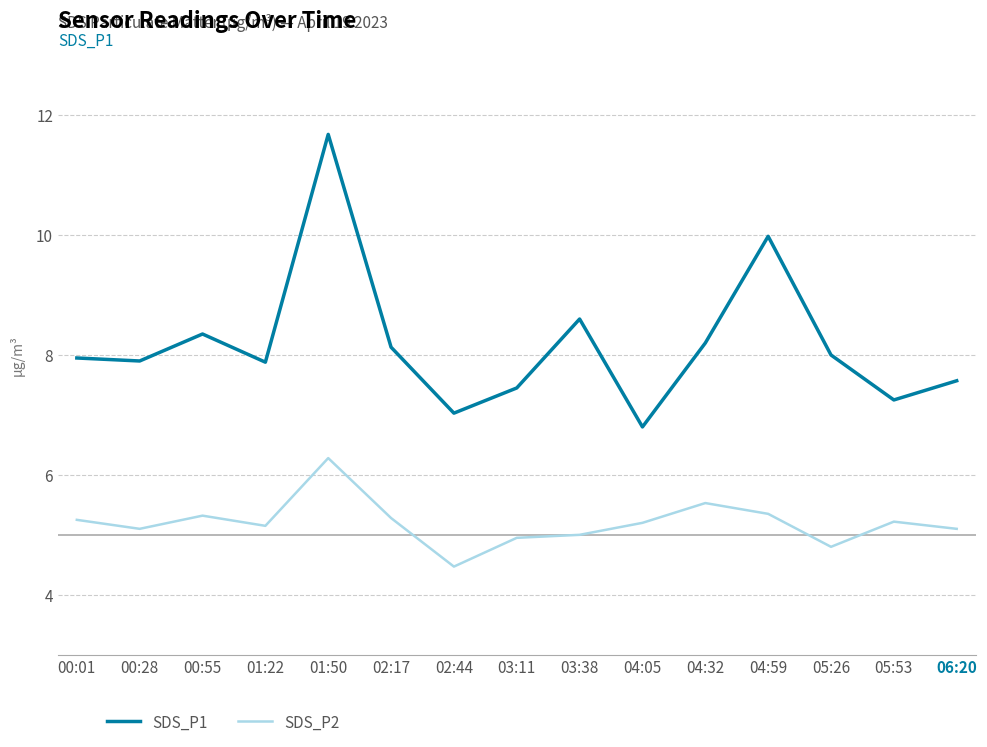

True or false: SDS_P1 and SDS_P2 cross at least once.

False